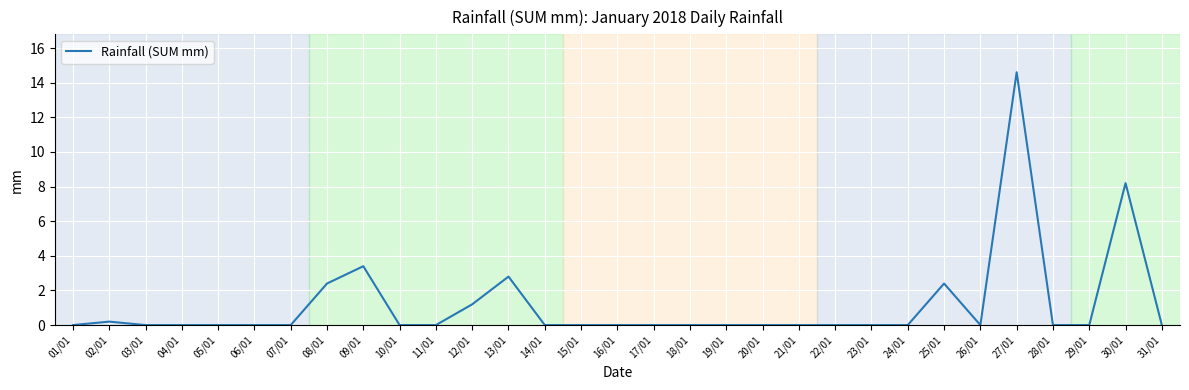

At which category does the data reach its first local peak?

02/01